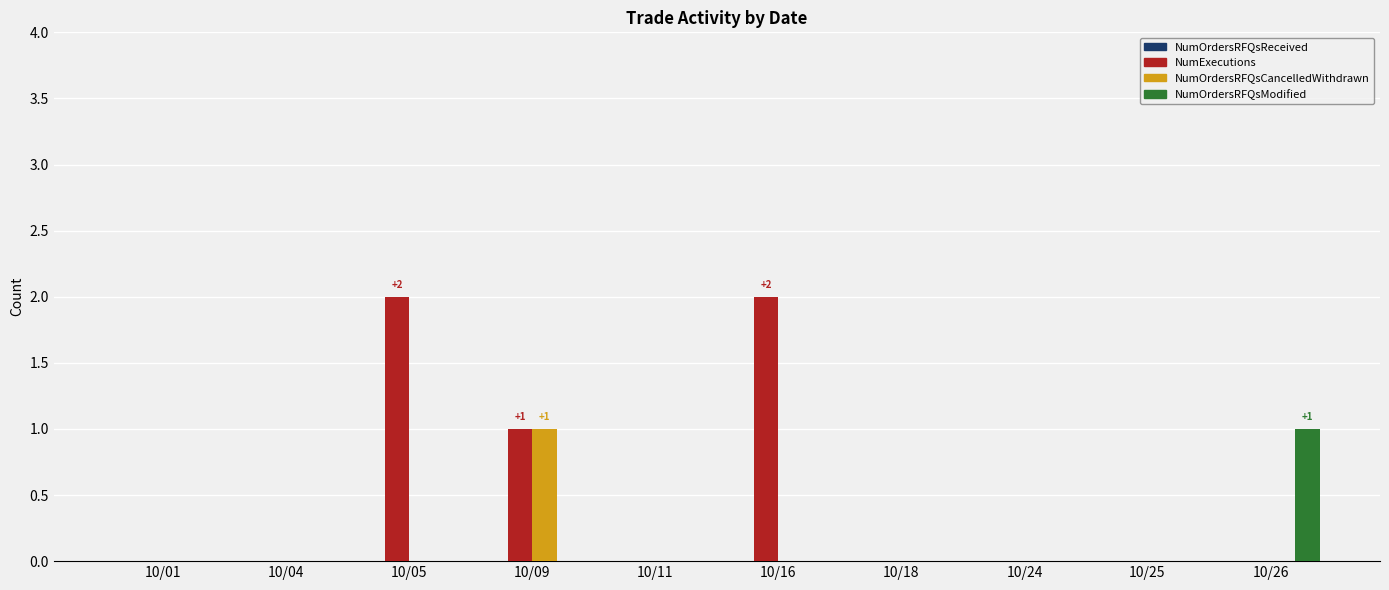

How many distinct data groups are displayed?

3